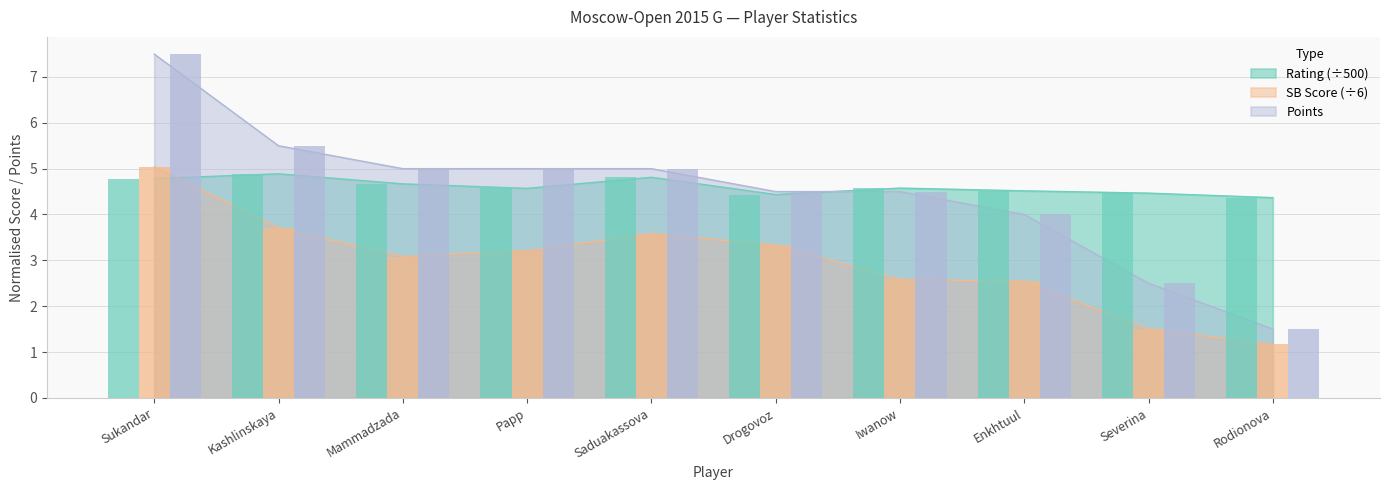

What is the sum of the Sonneborn-Berger values at Kashlinskaya and Saduakassova?

7.3